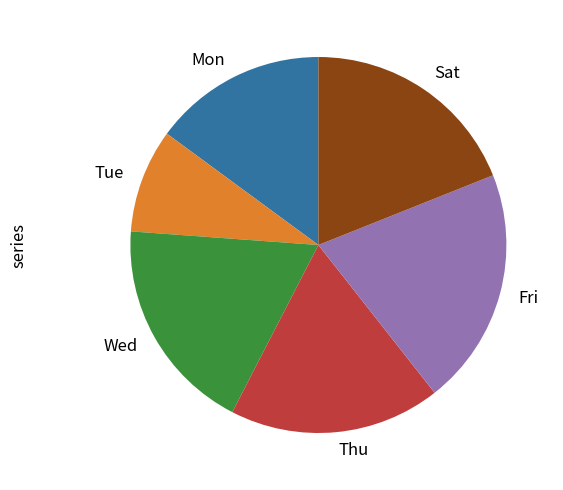

How many segments does this pie chart have?

6